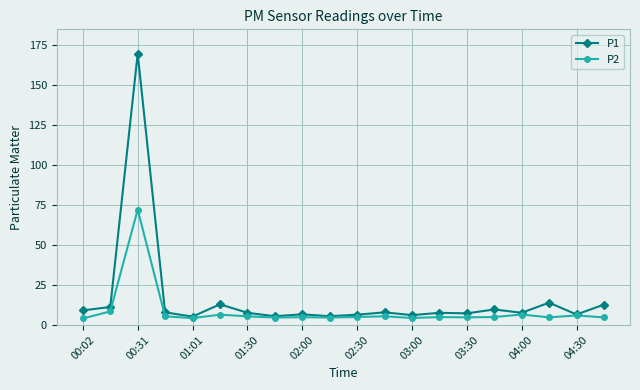

True or false: P2 has more than 1 interior local peaks.

True